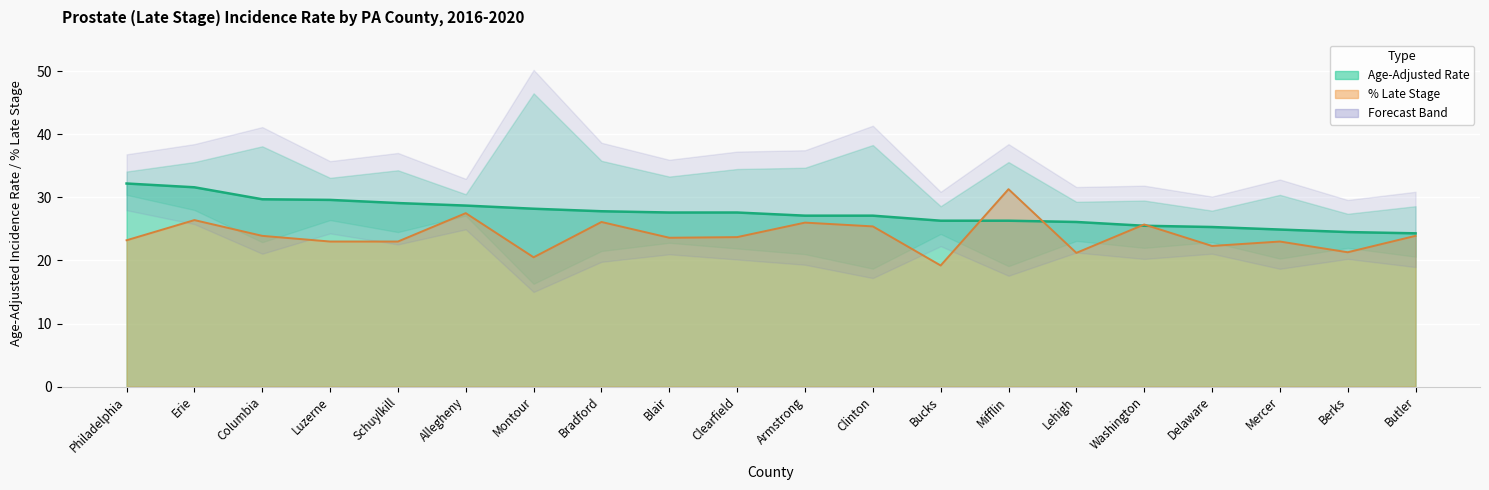

What is the sum of all % Late Stage (line) values?

480.2